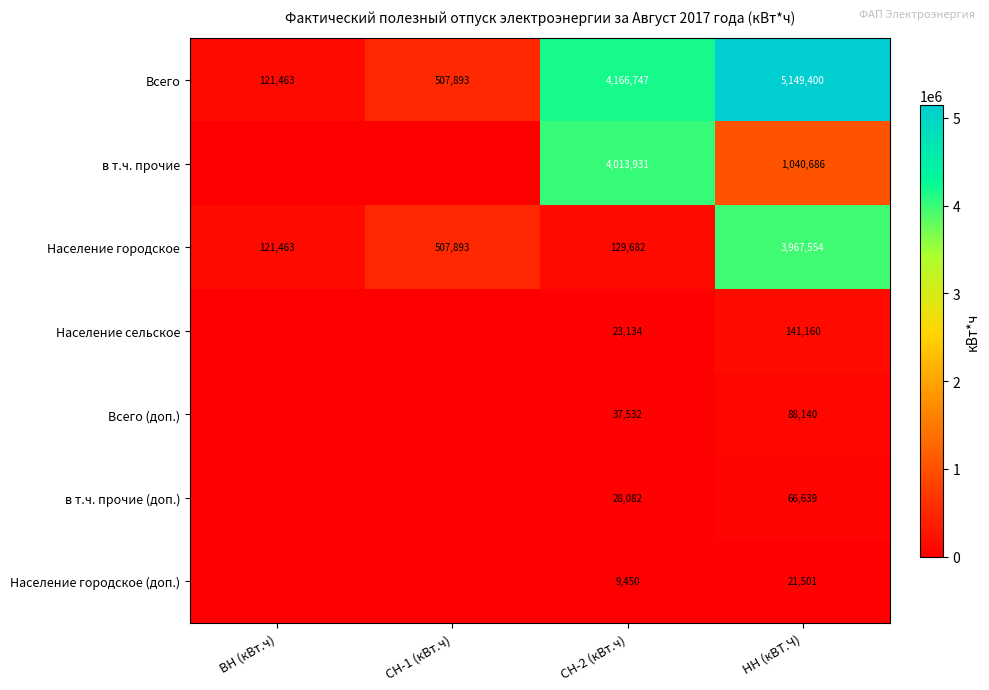

Rank the series at СН-2 (кВт.ч) from highest to lowest value.

Всего, в т.ч. прочие, Население городское, Всего (доп.), в т.ч. прочие (доп.), Население сельское, Население городское (доп.)